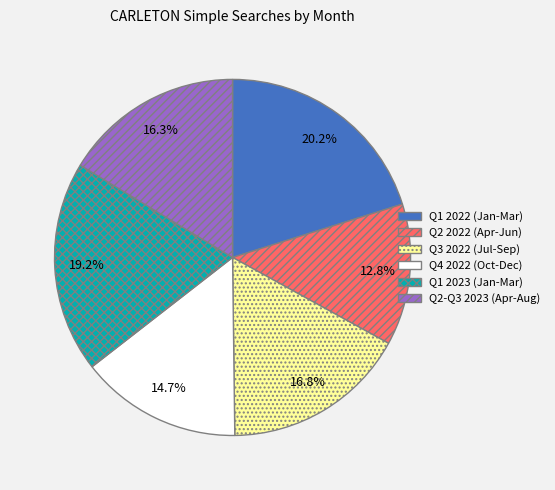

Is there any slice that represents more than half of the pie?

No